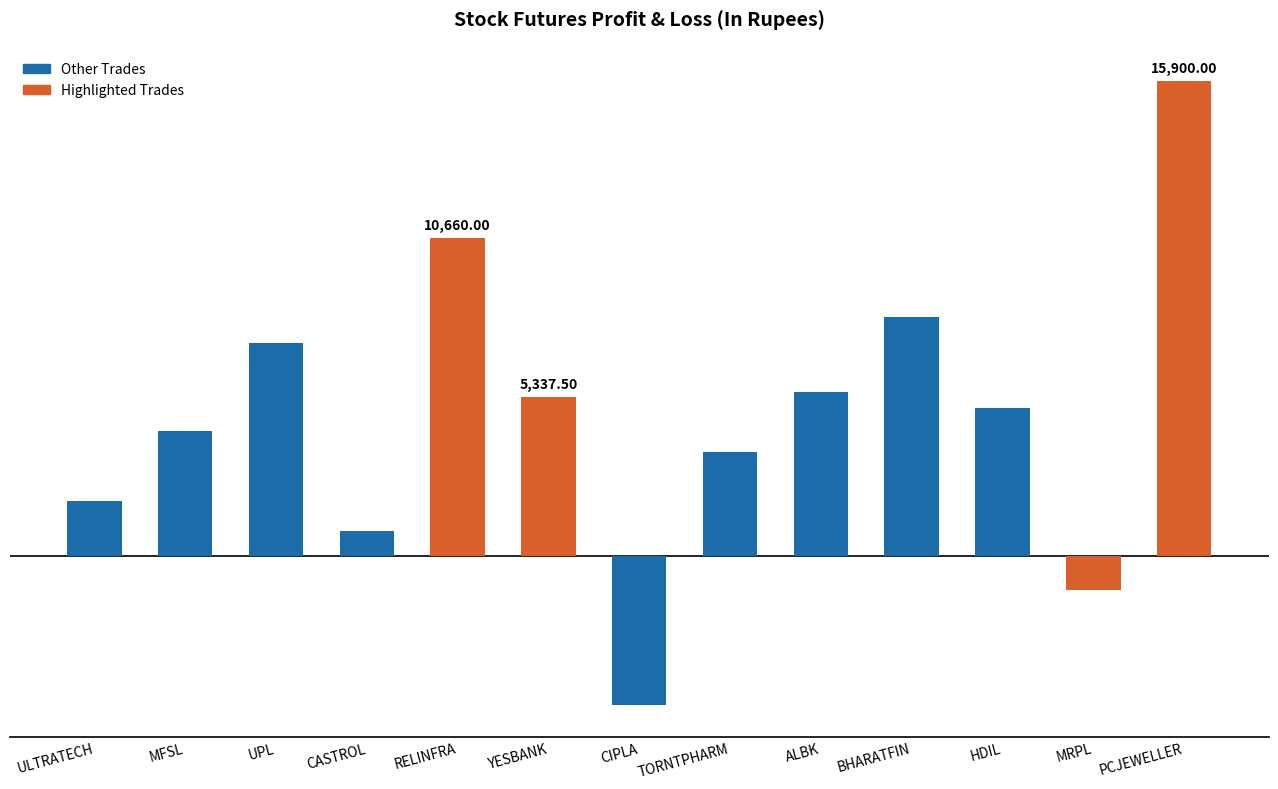

Does the chart contain any negative values?

Yes